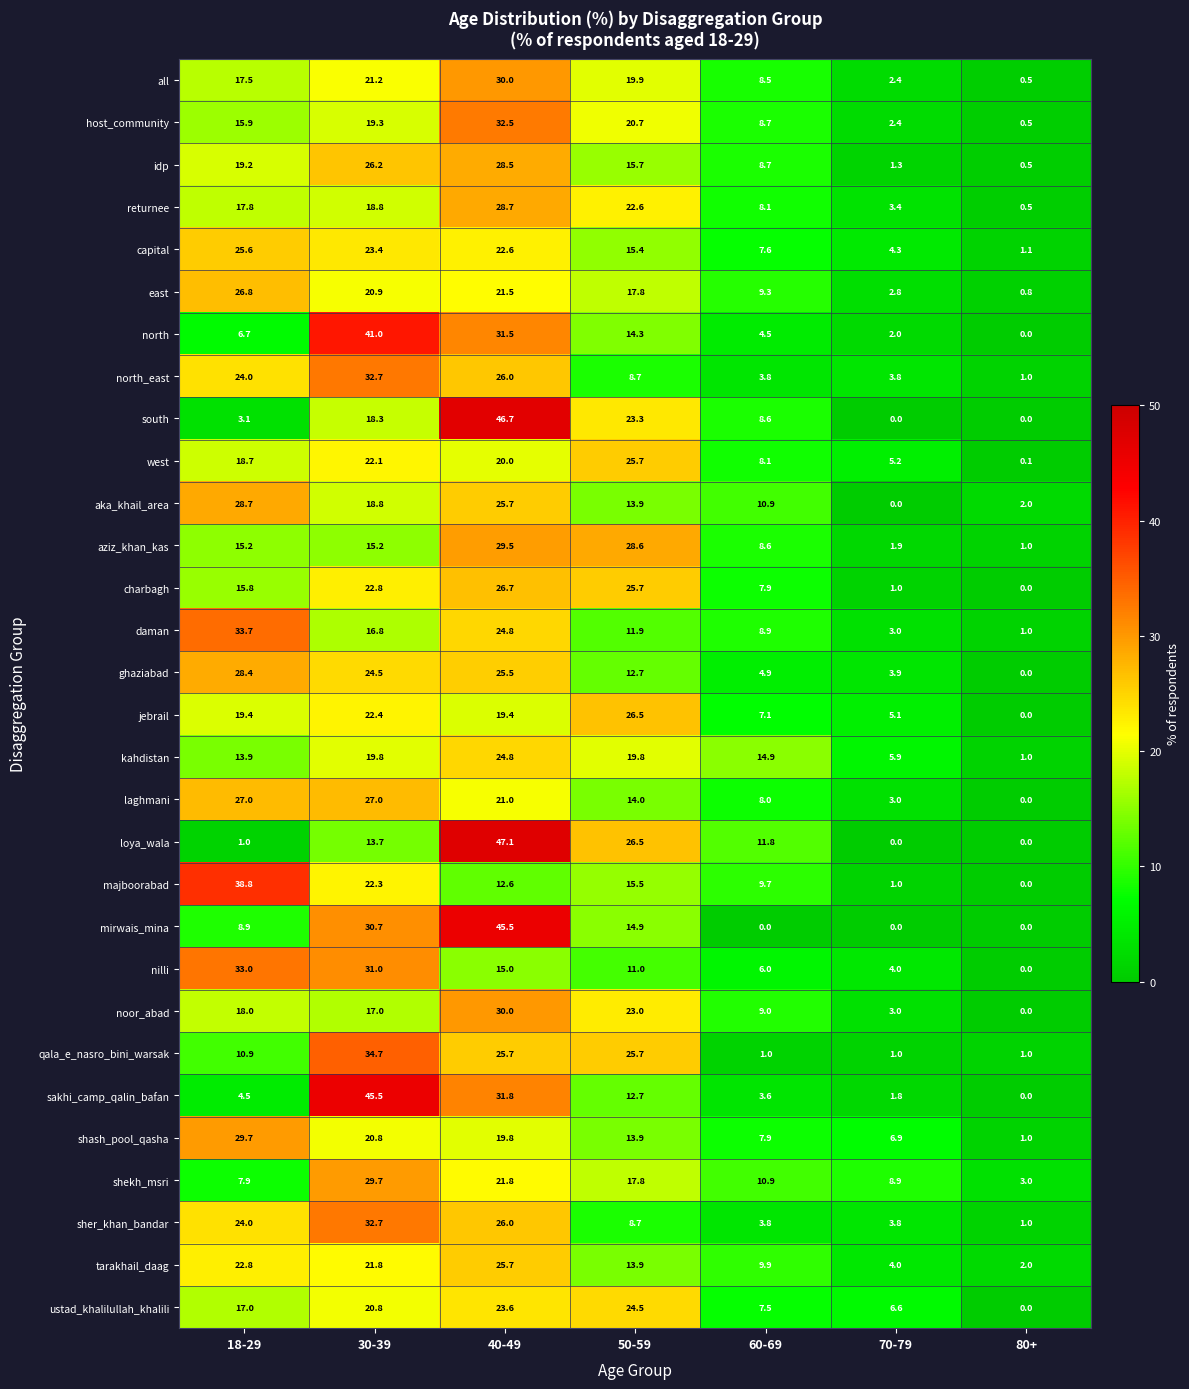

Where does the shash_pool_qasha series first go above 13?

18-29